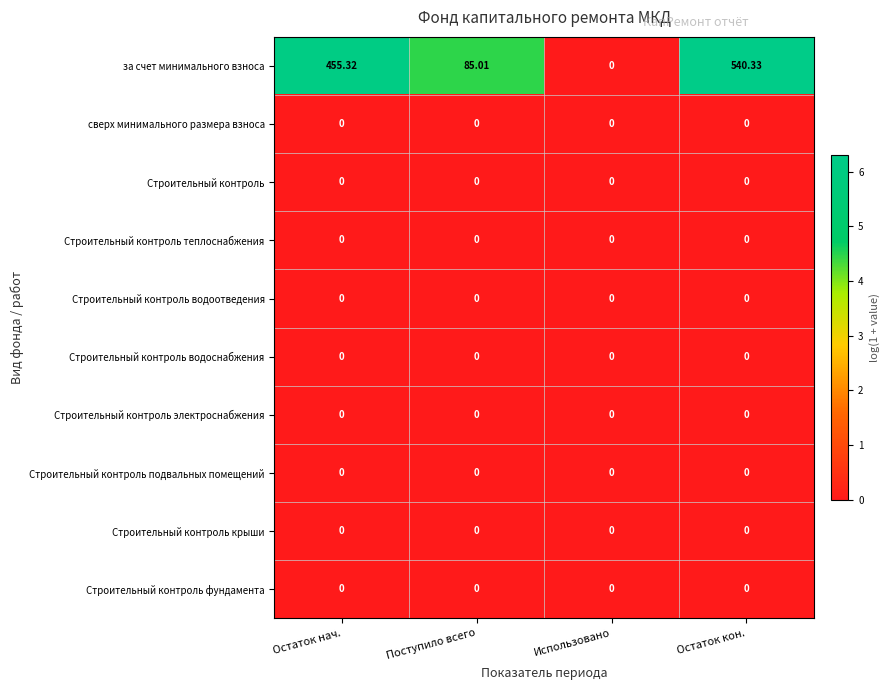

Which series has the largest range (max minus min)?

за счет минимального взноса